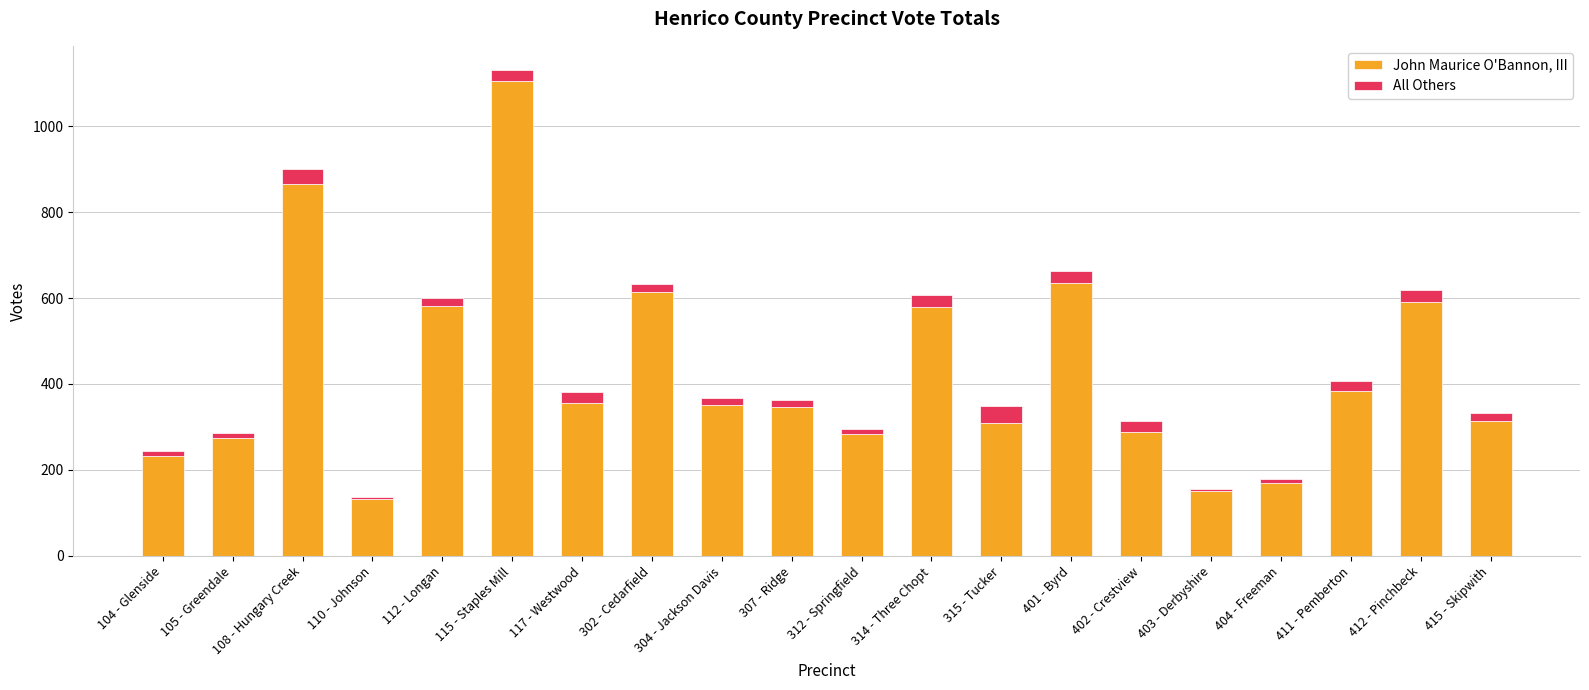

What is the average value of the John Maurice O'Bannon, III series?

428